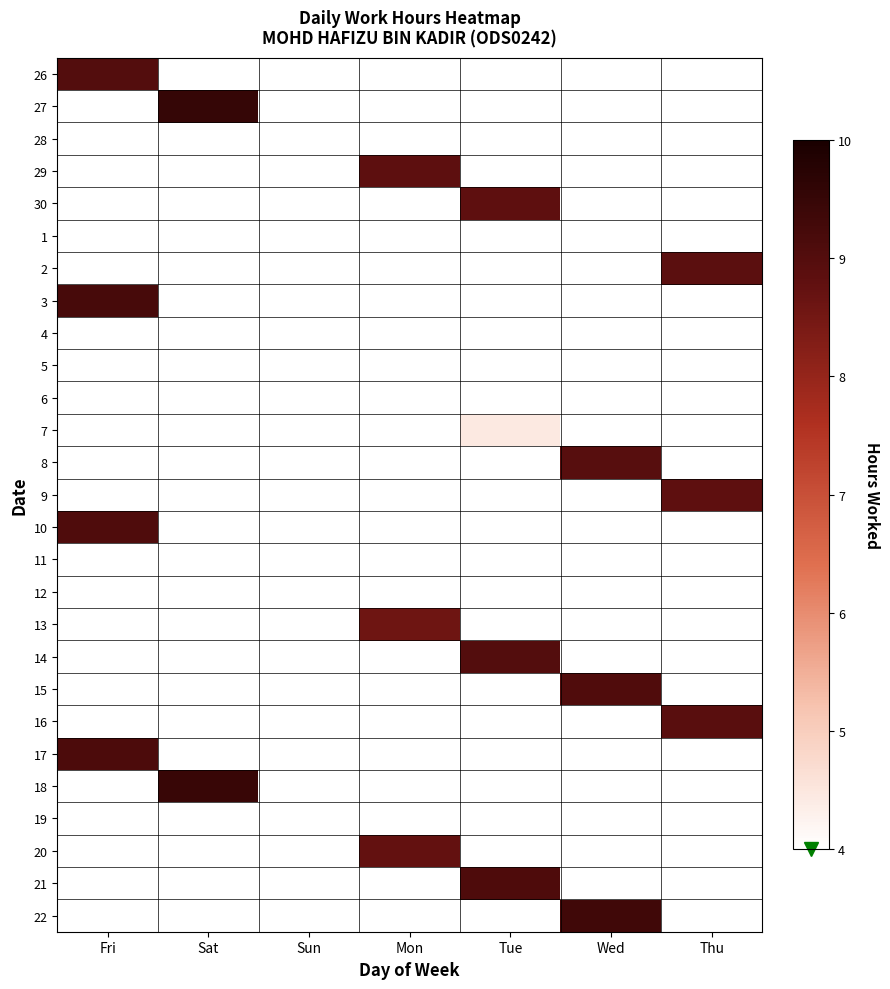

Count the number of categories in the chart.

7